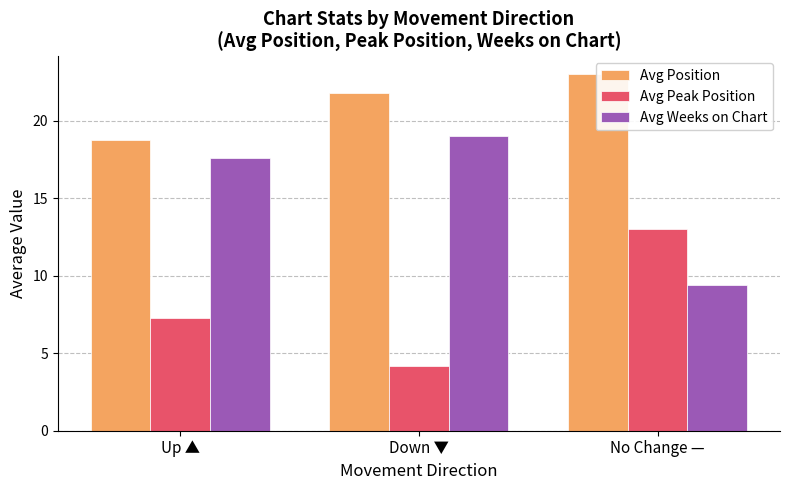

Reading right to left, list all the values displayed in this chart.

Avg Position: No Change —=23.0	Down ▼=21.8	Up ▲=18.7
Avg Peak Position: No Change —=13.0	Down ▼=4.2	Up ▲=7.3
Avg Weeks on Chart: No Change —=9.4	Down ▼=19.0	Up ▲=17.6